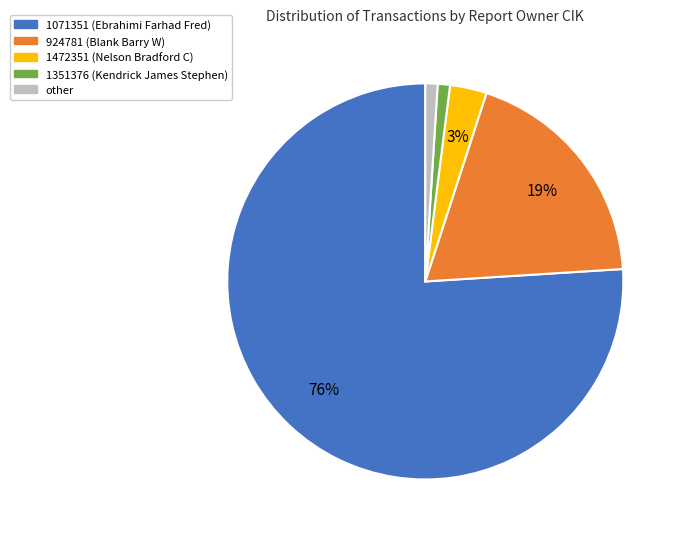

To the nearest percent, what is the difference between the largest and smallest slice percentages?

75%